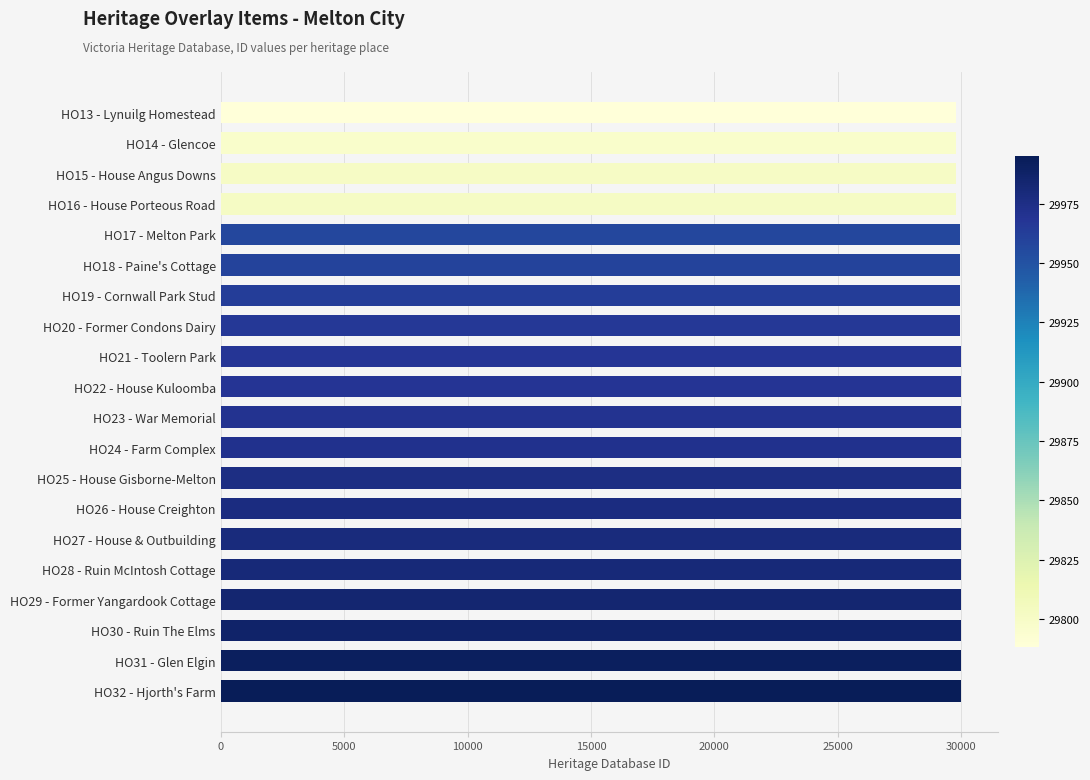

What is the ratio of the value at HO20 - Former Condons Dairy to the value at HO17 - Melton Park?

1.0